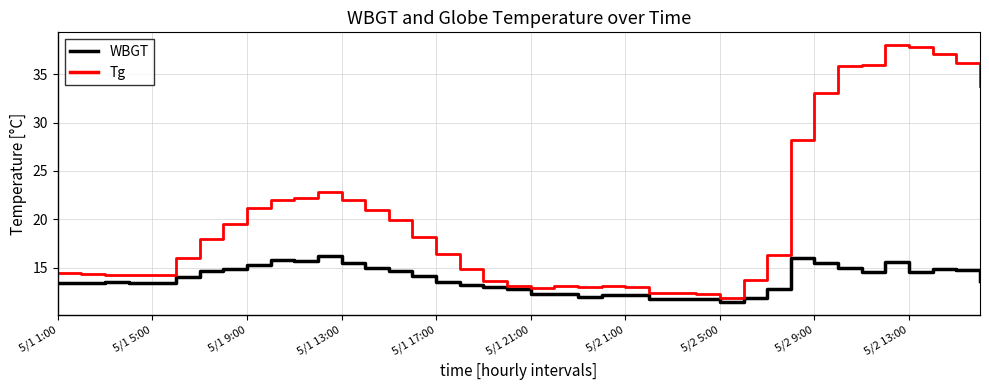

Rank the series by their maximum value, from highest to lowest.

Tg, WBGT